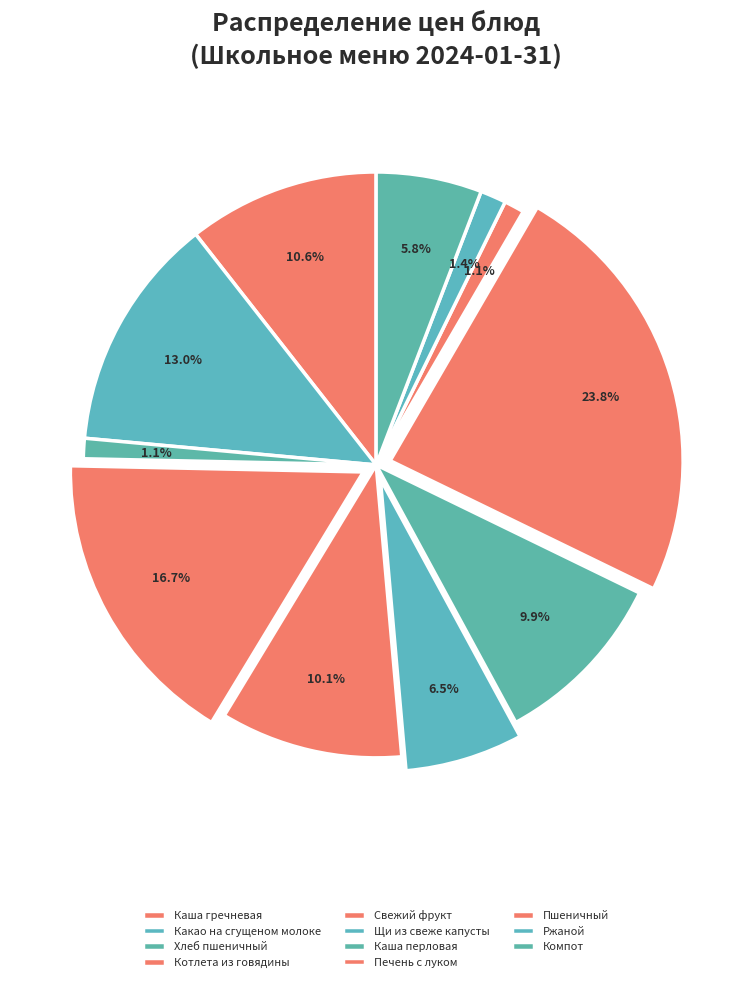

Which slice is the smallest?

Хлеб пшеничный